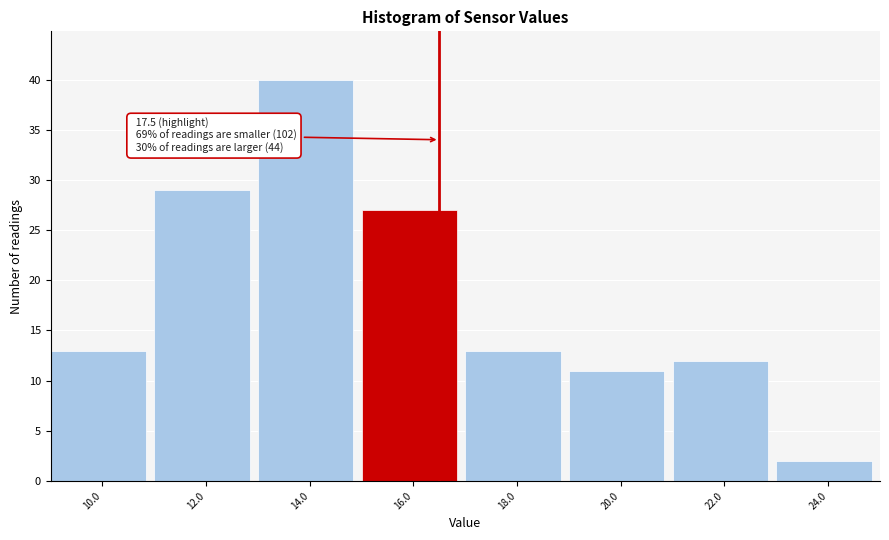

Reading left to right, transcribe all the data shown in this chart.

10.0=13	12.0=29	14.0=40	16.0=27	18.0=13	20.0=11	22.0=12	24.0=2